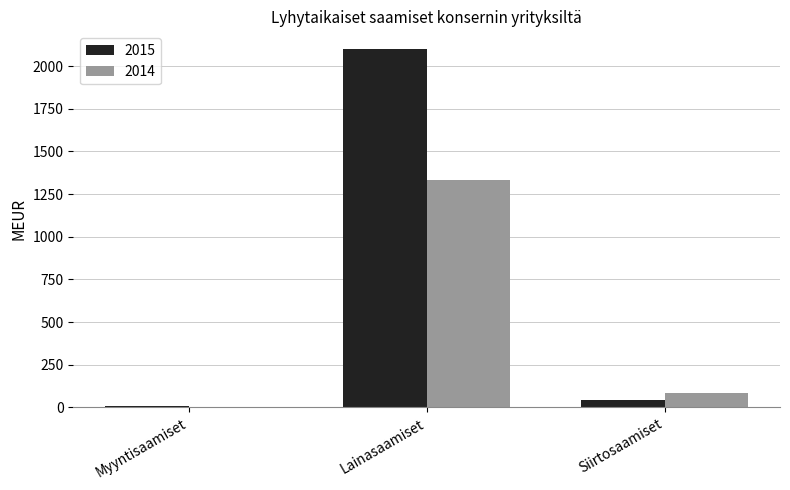

What is the sum of all 2015 values?

2148